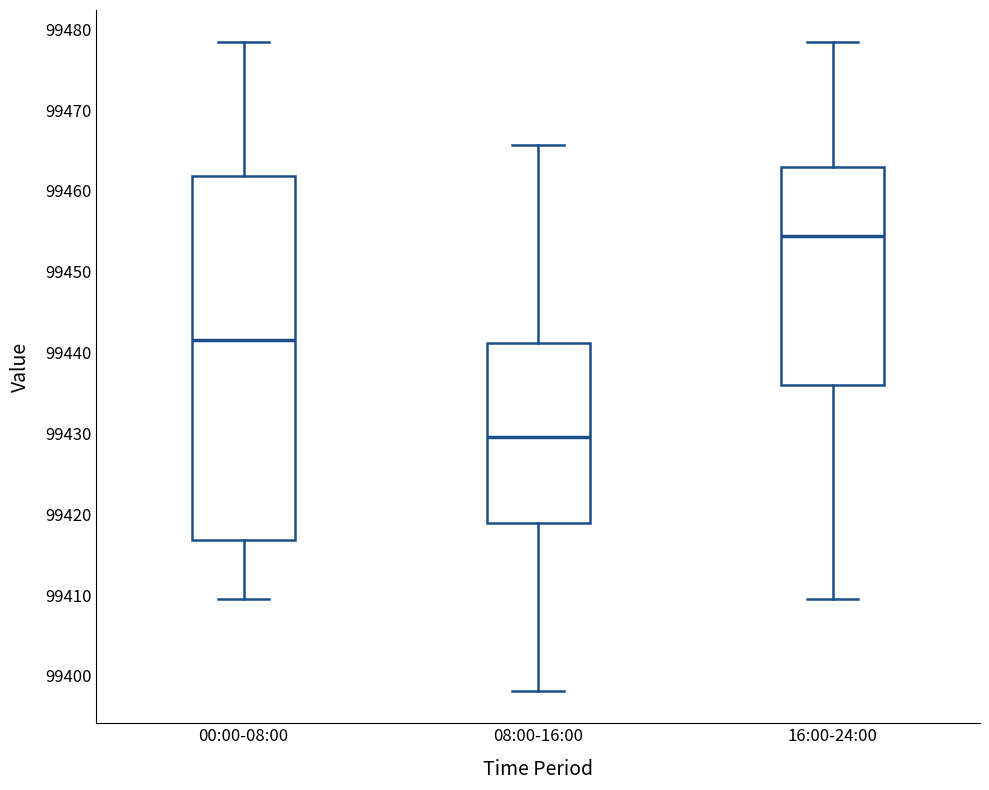

Where does the upper whisker of the box for 16:00-24:00 end on the y-axis? The values are not printed on the chart, so give them approximately, as read against the axis.

99478